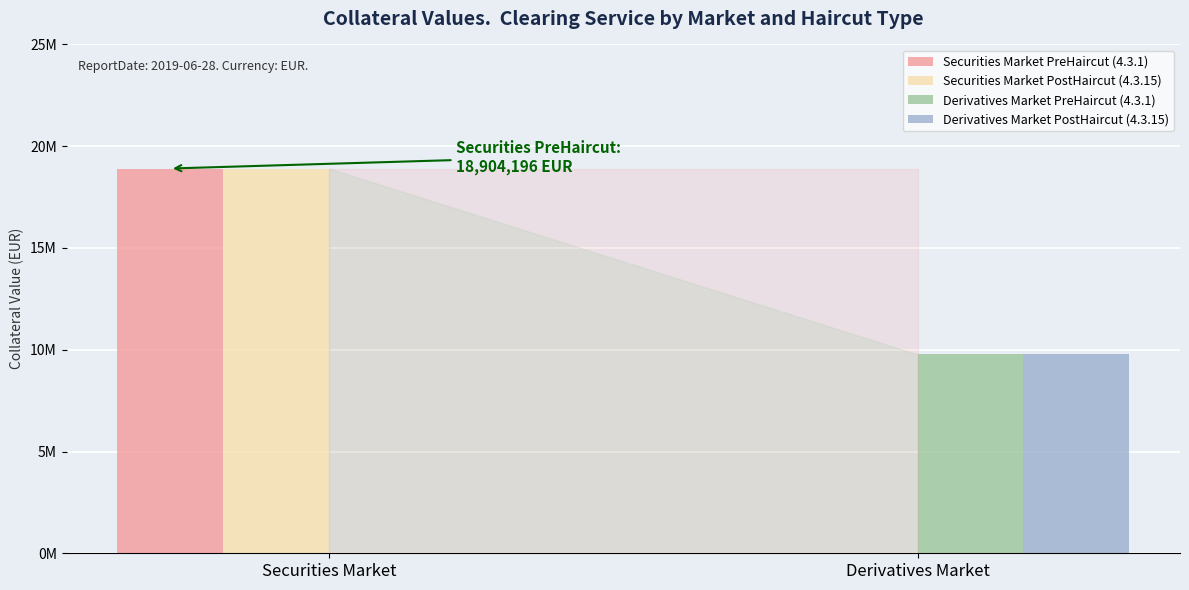

At which category is the sum across all series the highest?

Securities Market